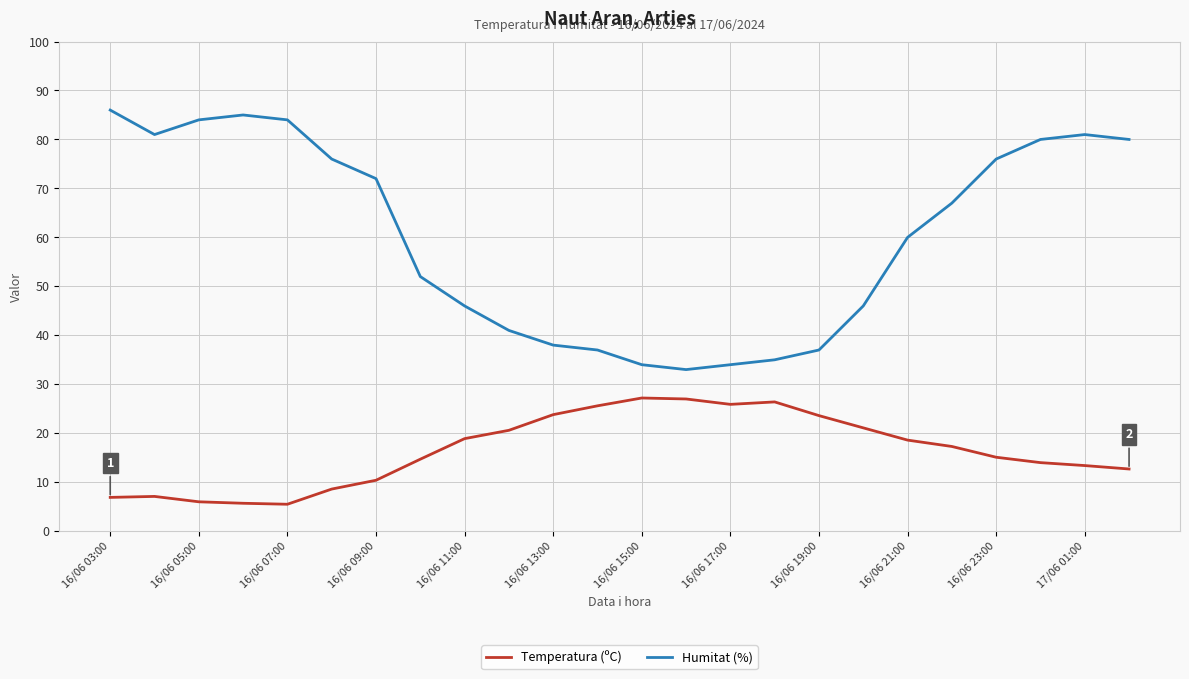

How many series are shown in this chart?

2